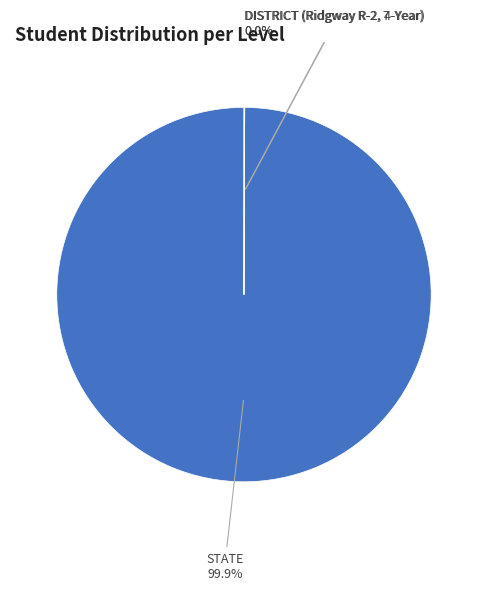

Which category has the biggest portion of the pie?

STATE